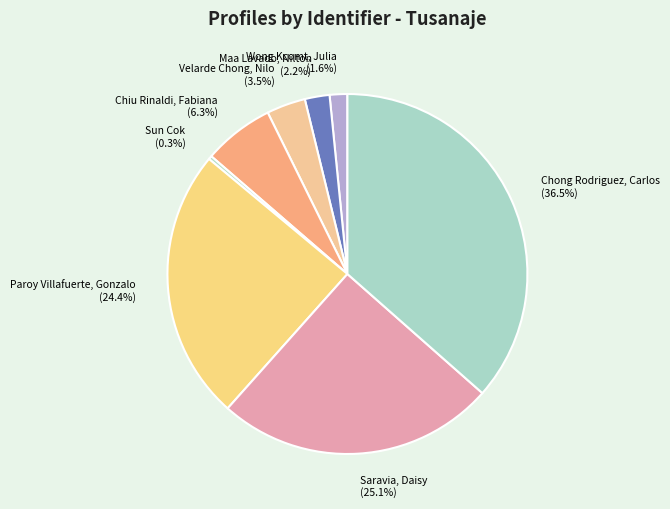

Which has a higher value, Maa Lavado, Nilton or Saravia, Daisy?

Saravia, Daisy